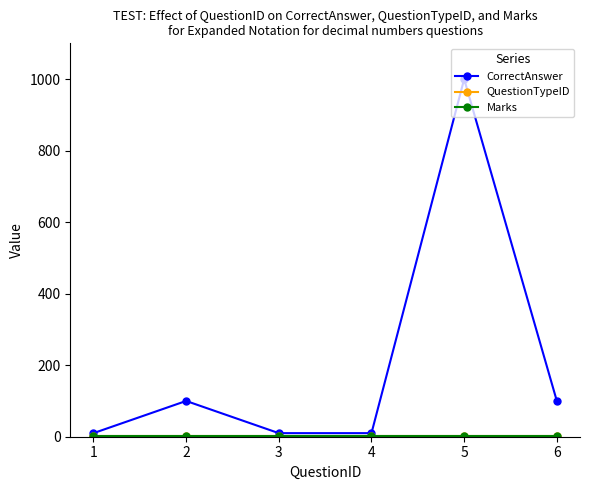

Is this an area chart (filled region under the line)?

No